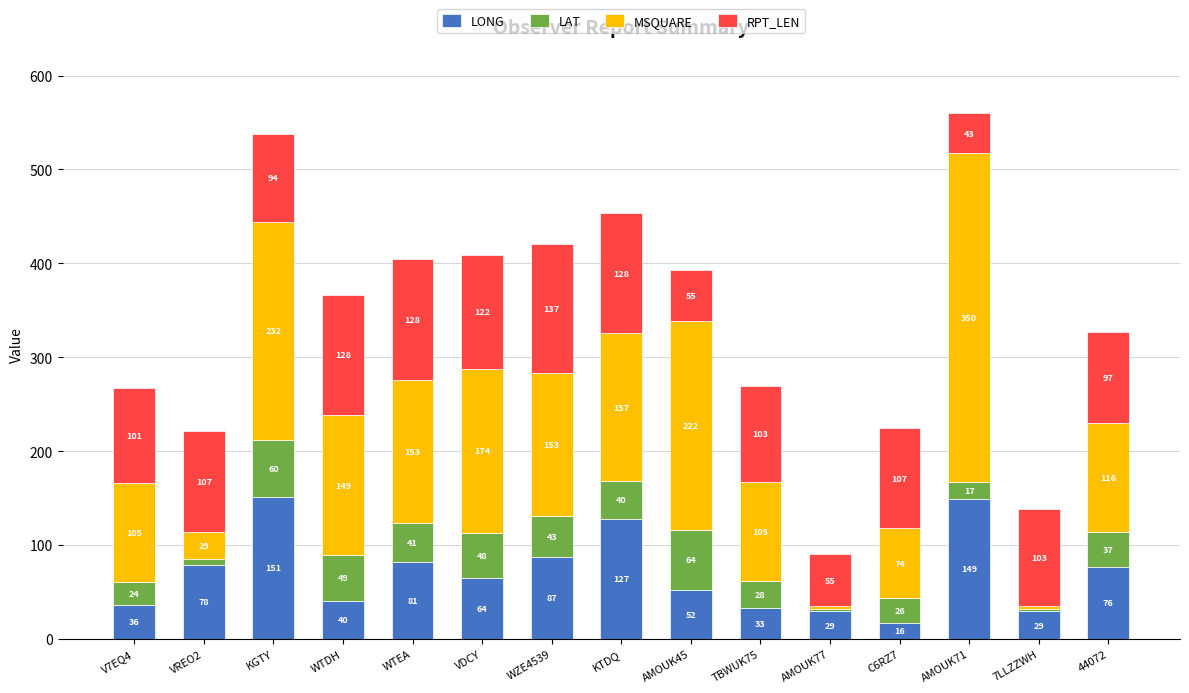

At which category is the sum across all series the highest?

AMOUK71